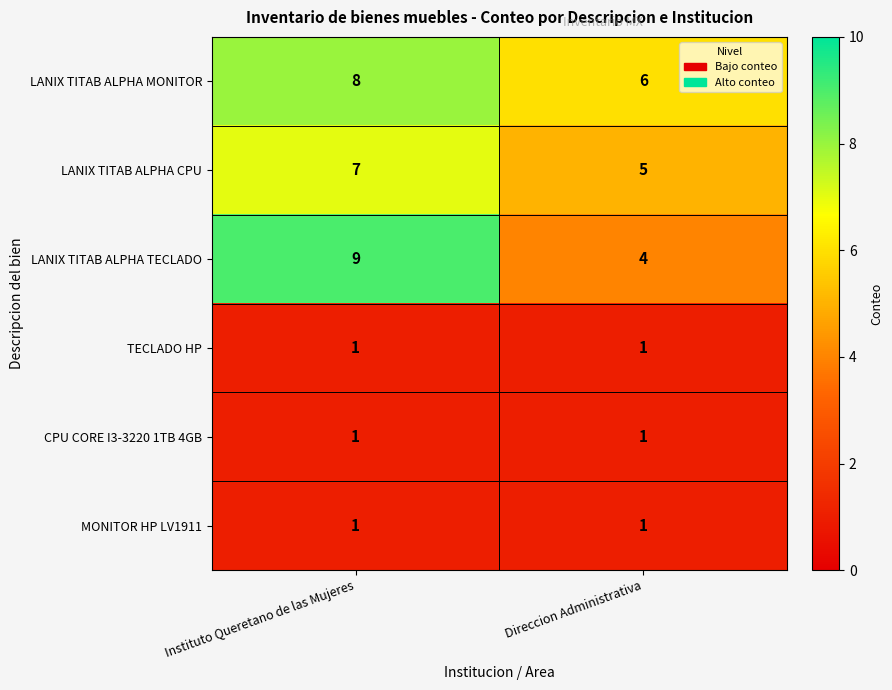

Is it true that MONITOR HP LV1911 equals 1 at Instituto Queretano de las Mujeres?

True